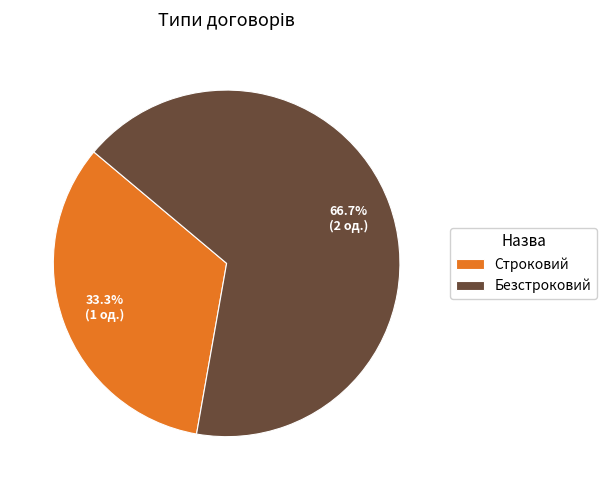

How many segments does this pie chart have?

2